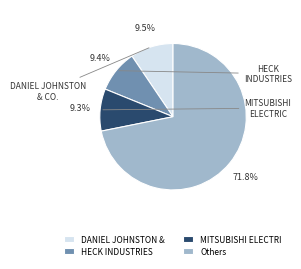

Which slice is the largest?

Others